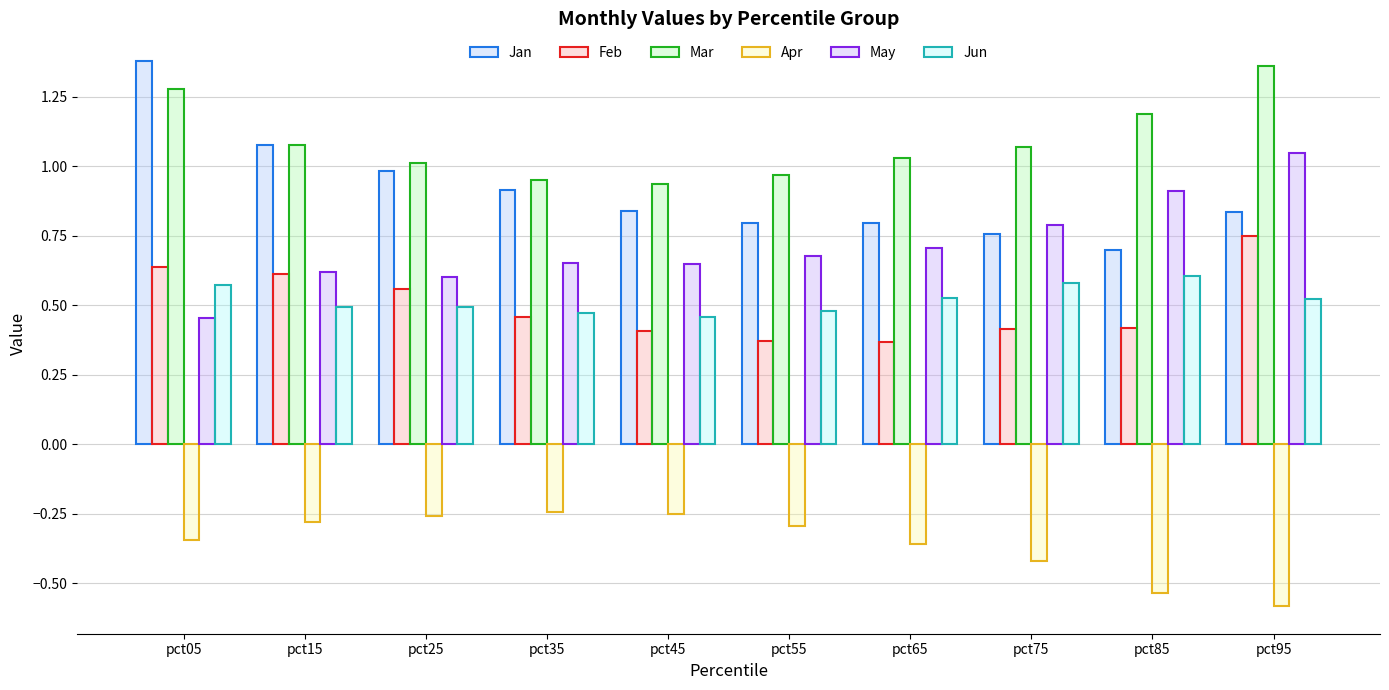

How many bars are there in each group?

6